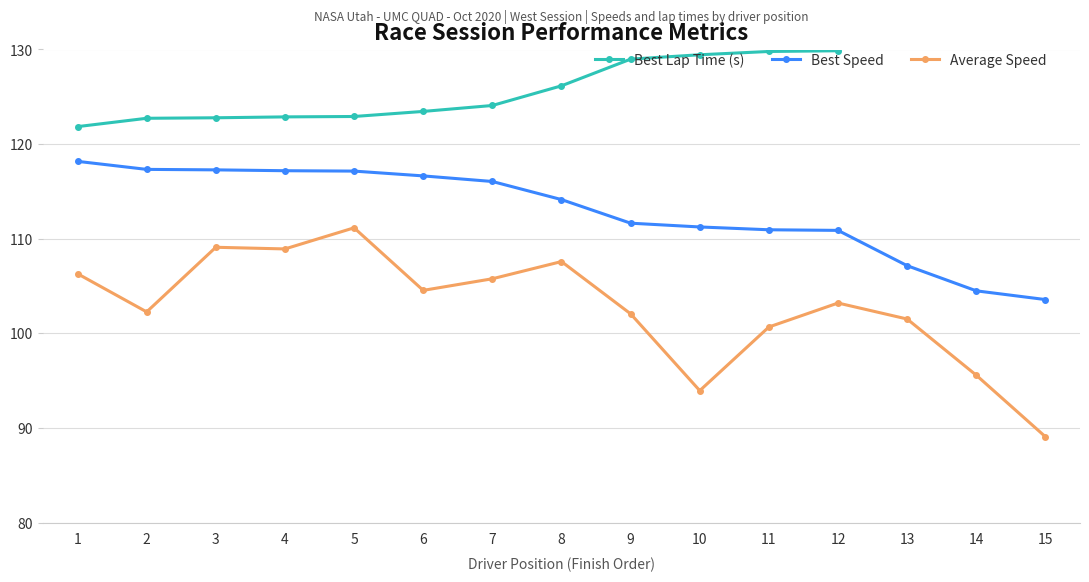

Reading left to right, what are all the values shown in this chart?

Best Lap Time (s): 121.8	122.7	122.8	122.9	122.9	123.5	124.1	126.2	129.0	129.4	129.8	129.9	134.4	137.8	139.0
Best Speed: 118.2	117.3	117.3	117.2	117.1	116.6	116.1	114.1	111.6	111.2	110.9	110.9	107.2	104.5	103.6
Average Speed: 106.3	102.3	109.1	108.9	111.2	104.5	105.8	107.6	102.1	93.9	100.7	103.2	101.5	95.6	89.1